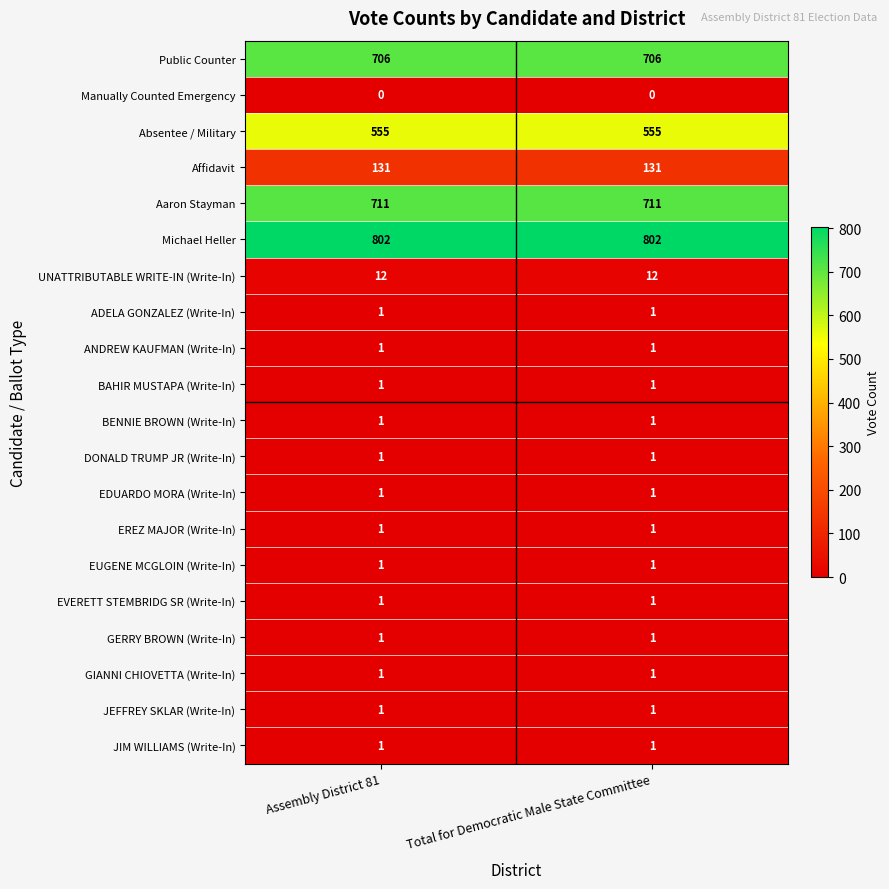

Which series has the largest total across all categories?

Michael Heller